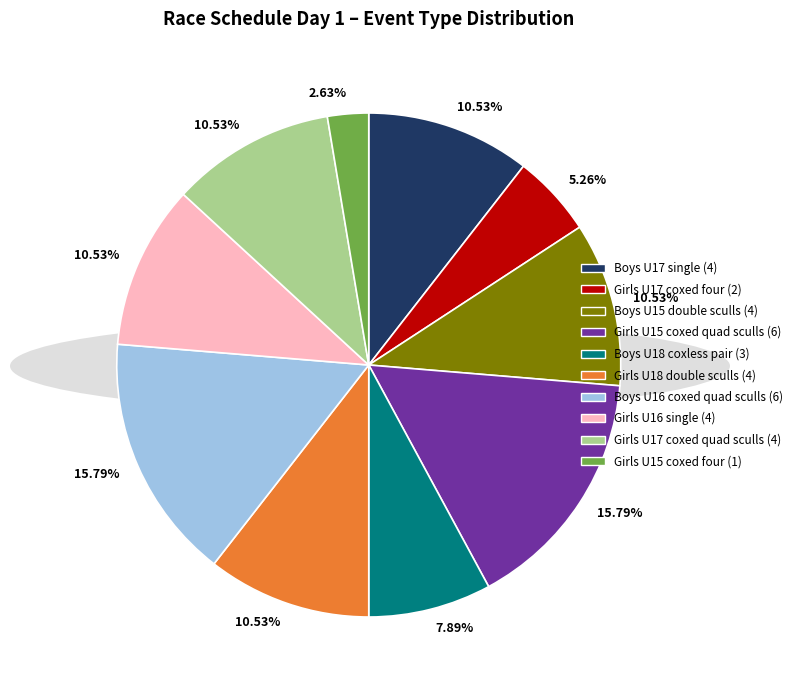

How many segments does this pie chart have?

10